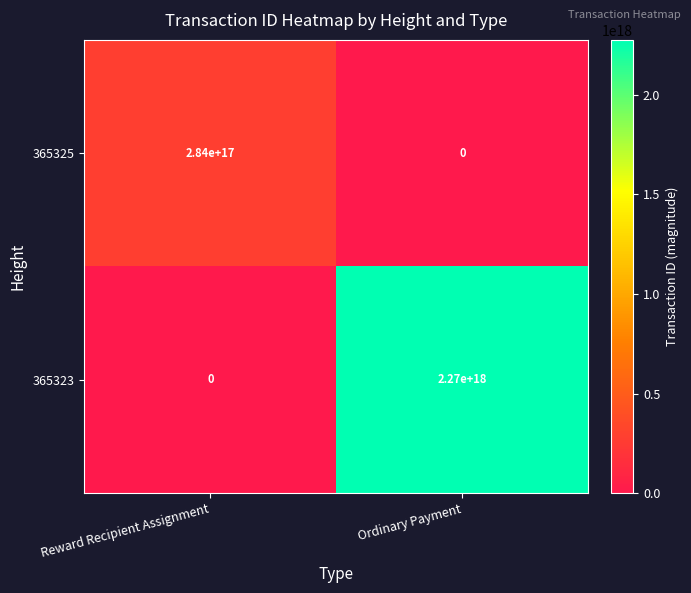

Which series has the largest total across all categories?

365323